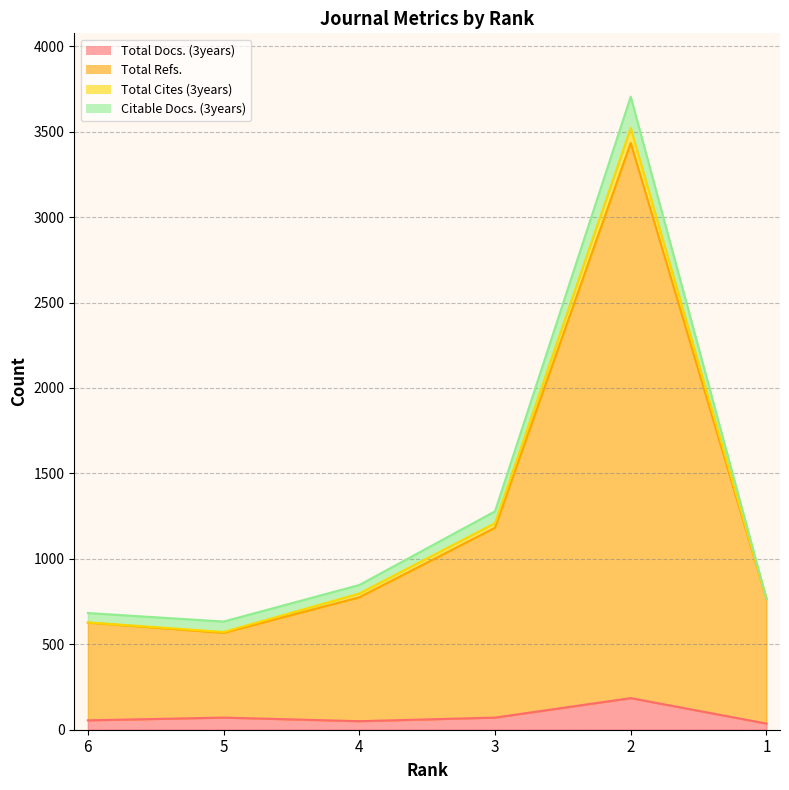

Does the chart display data point markers on the line(s)?

No